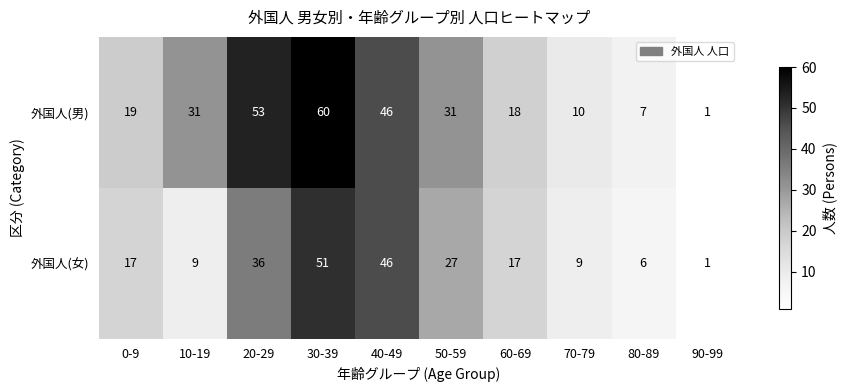

What is the sum of all 外国人(男) values?

276